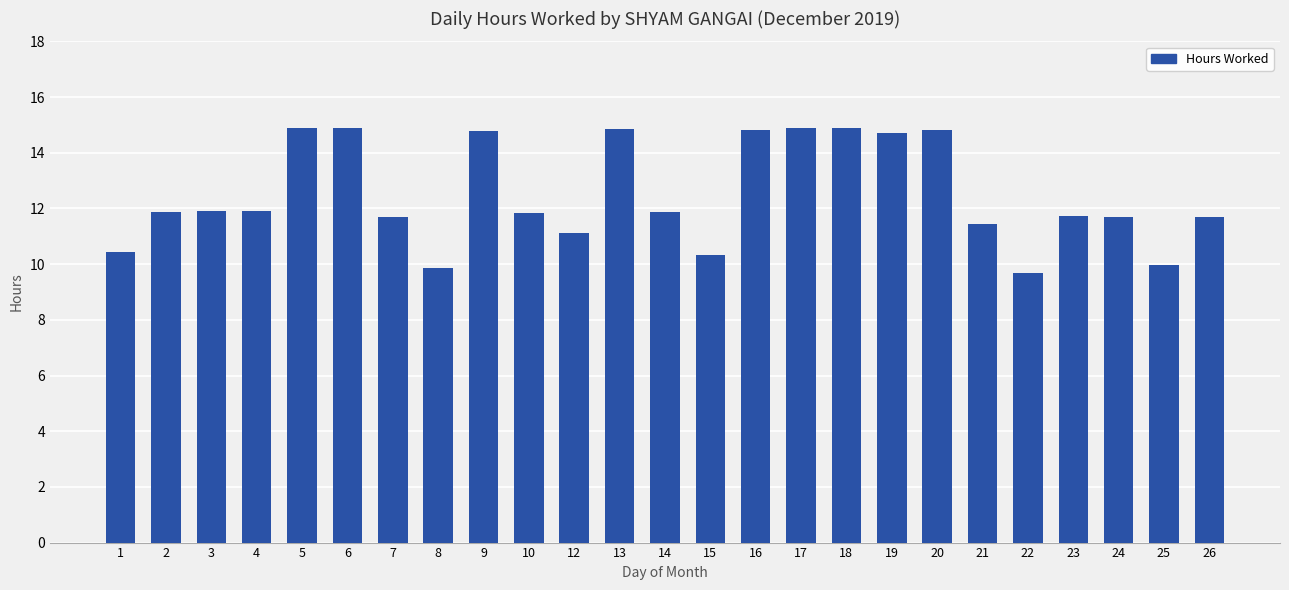

What is the difference between the maximum and minimum values?

5.2